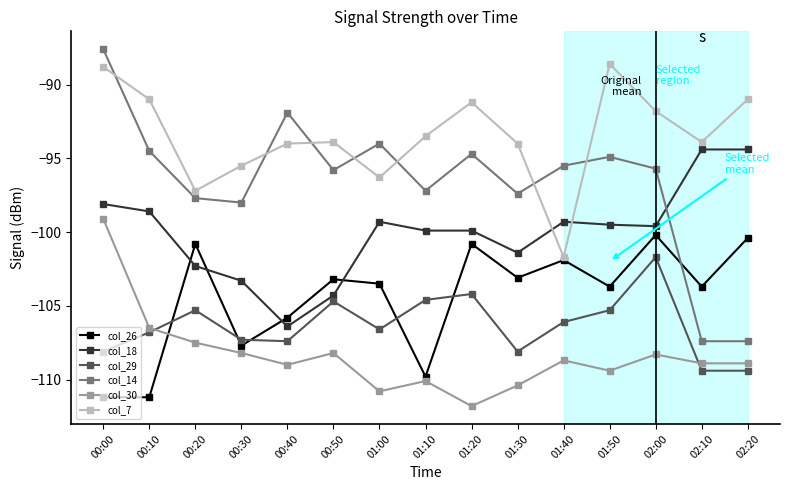

Is it true that col_29 equals -104.2 at 01:20?

True